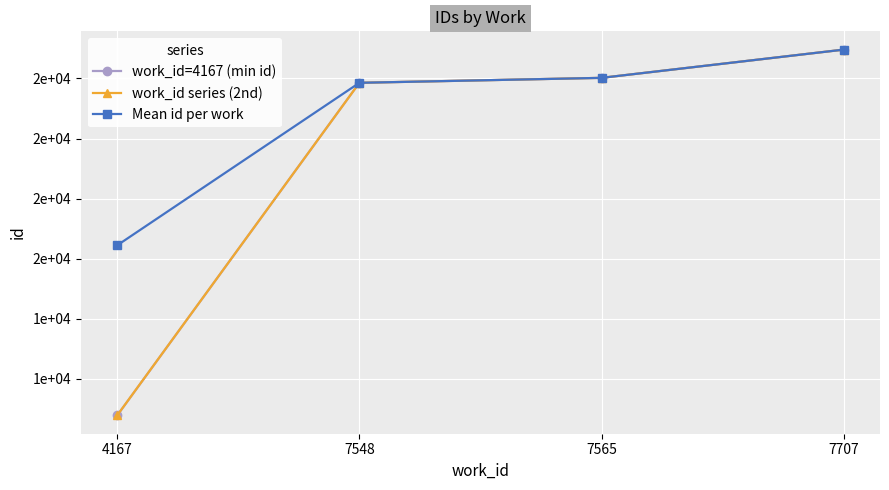

Which series has the widest spread of values?

work_id=4167 (min id)